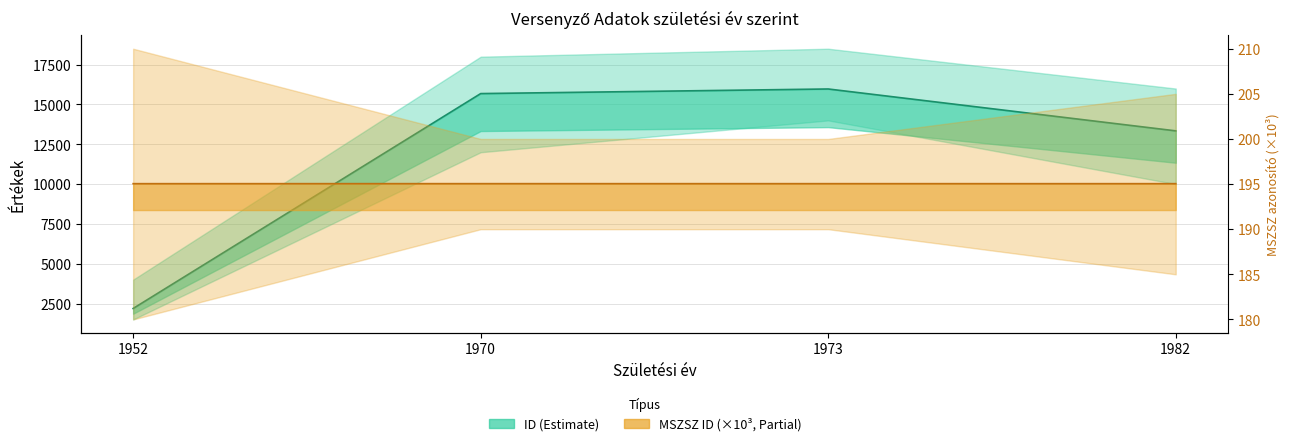

How many lines are shown in the chart?

2